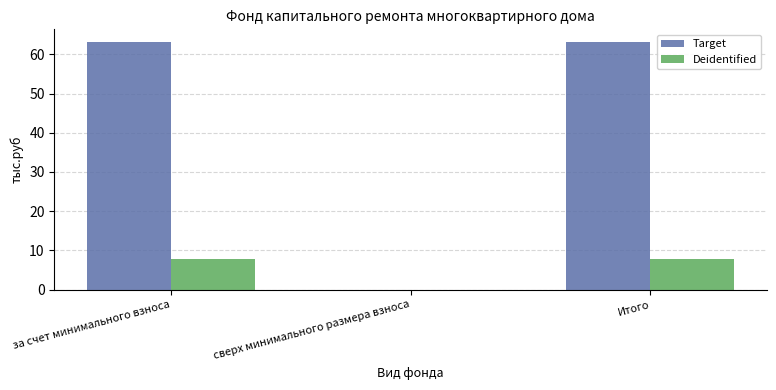

How many positive values does the Deidentified series have?

2